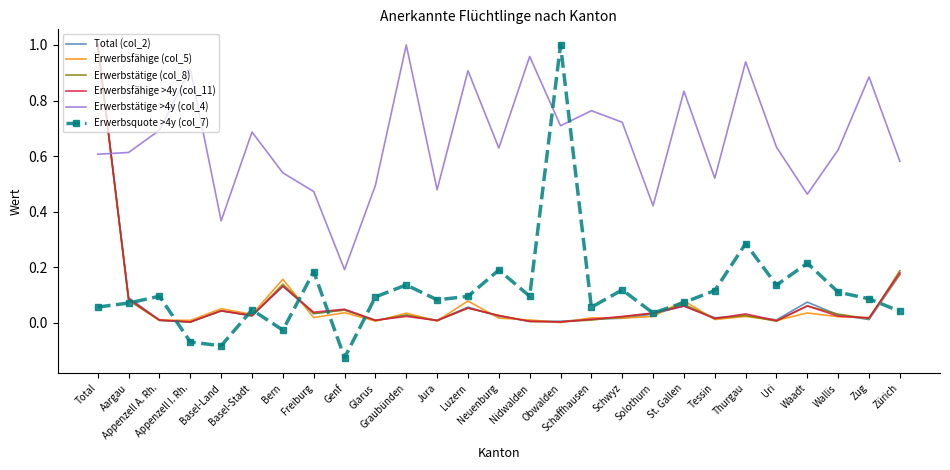

What are all the series names shown in the legend?

Total (col_2), Erwerbsfähige (col_5), Erwerbstätige (col_8), Erwerbsfähige >4y (col_11), Erwerbstätige >4y (col_4), Erwerbsquote >4y (col_7)